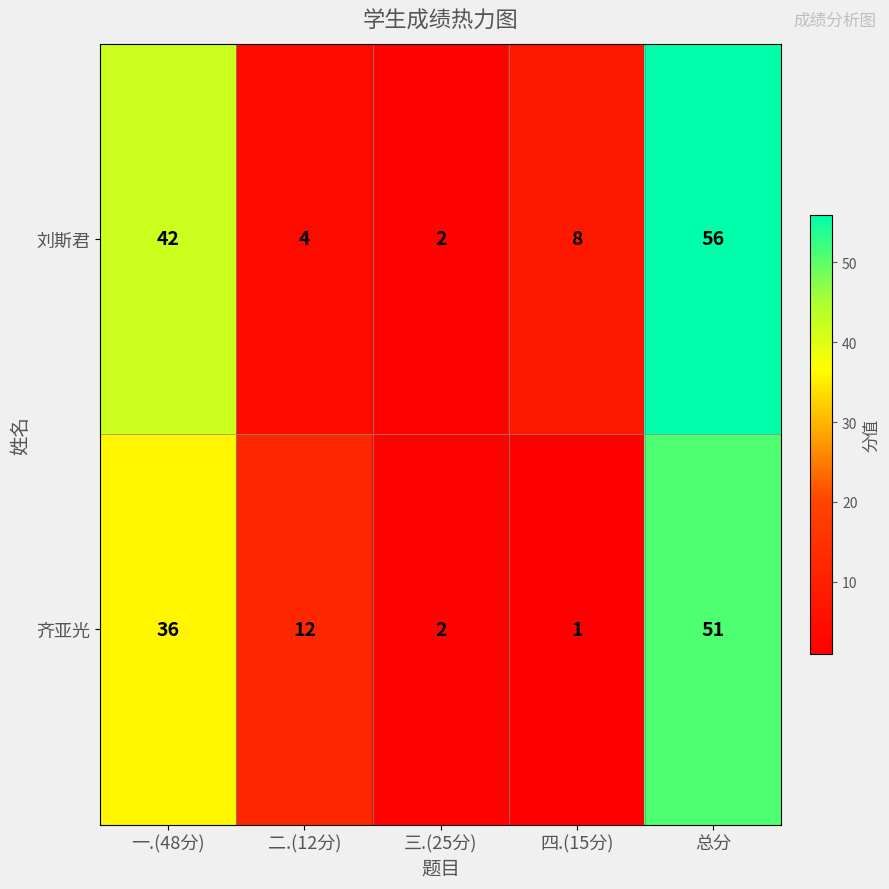

Which series has the largest total across all categories?

刘斯君